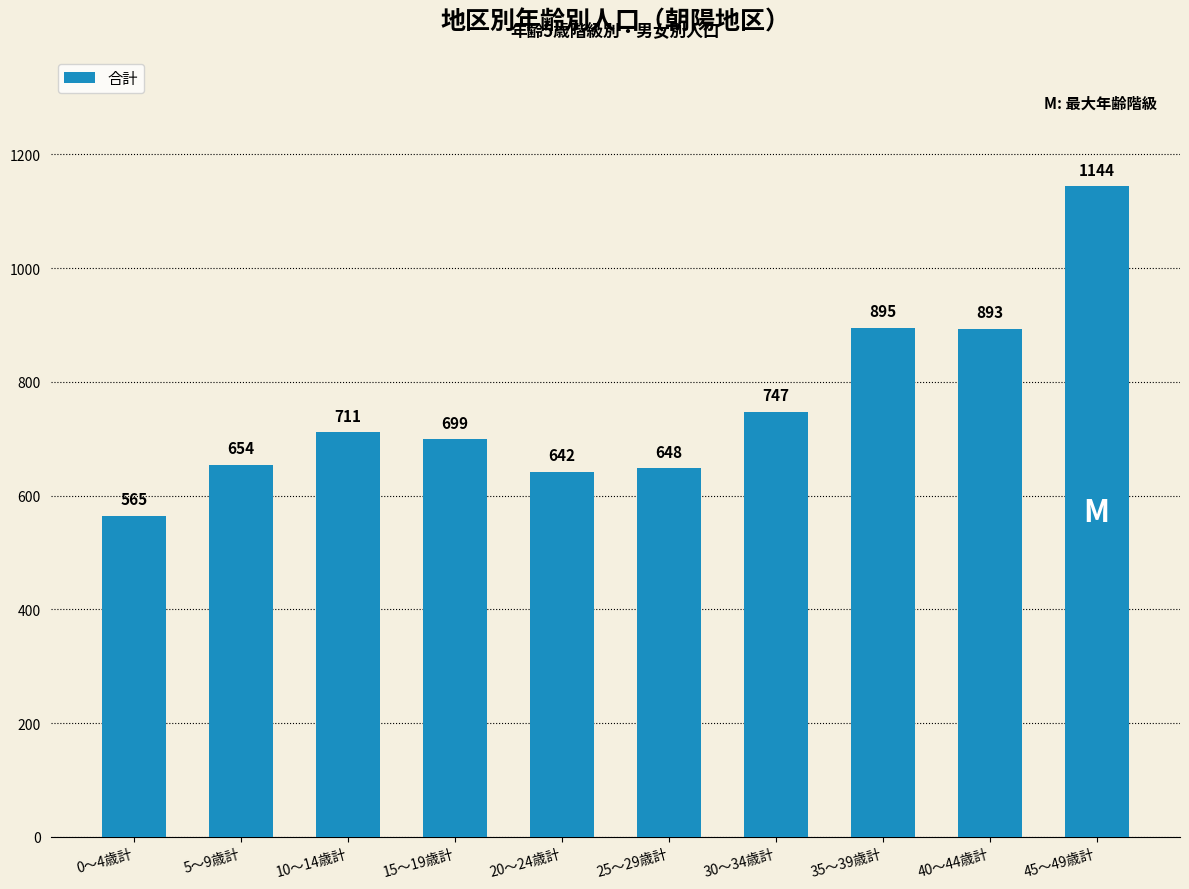

Which has a higher value, 10～14歳計 or 15～19歳計?

10～14歳計